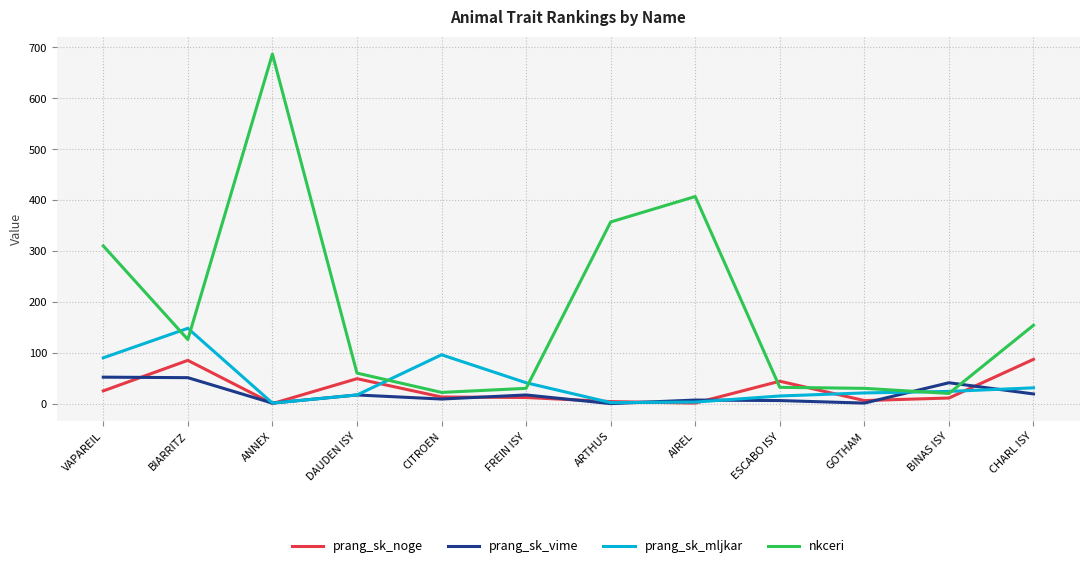

Where is prang_sk_mljkar nearest to the value 74?

VAPAREIL